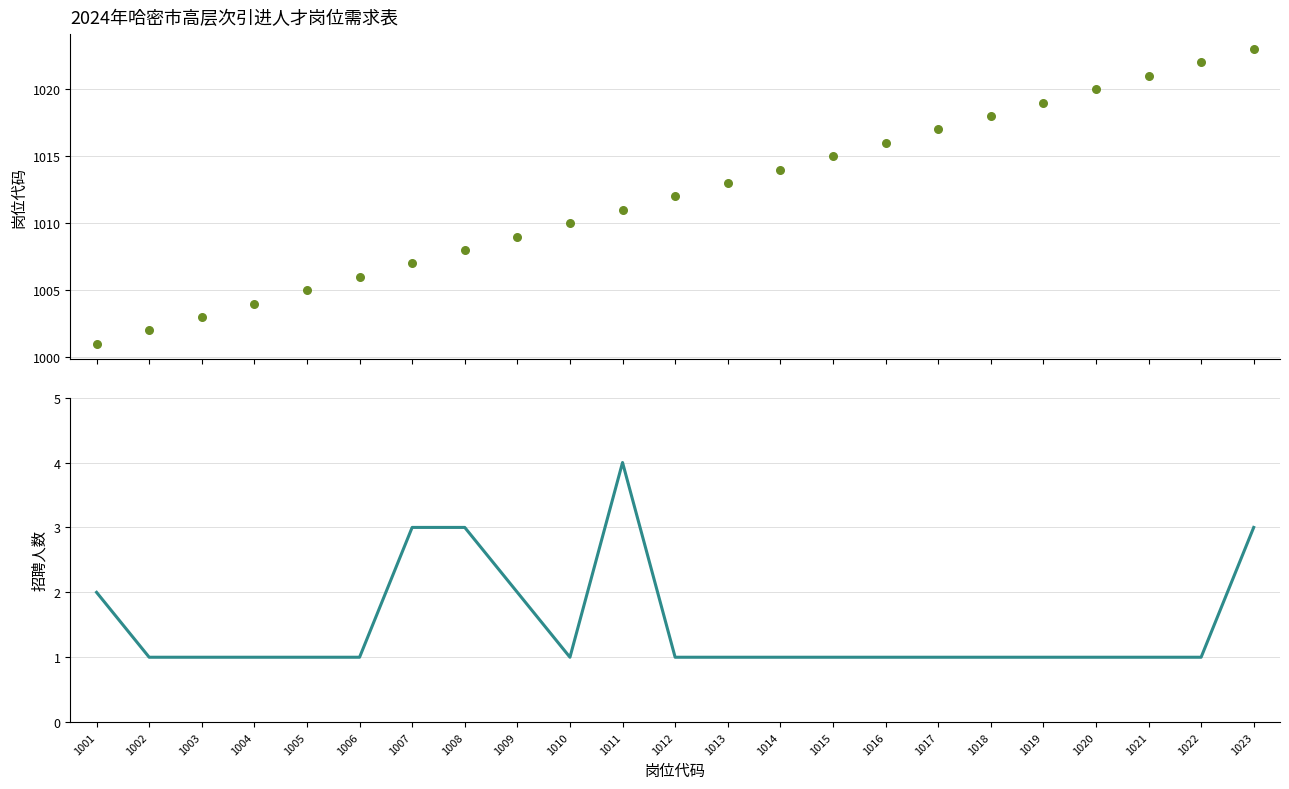

What are all the series names shown in the legend?

岗位代码, 招聘人数